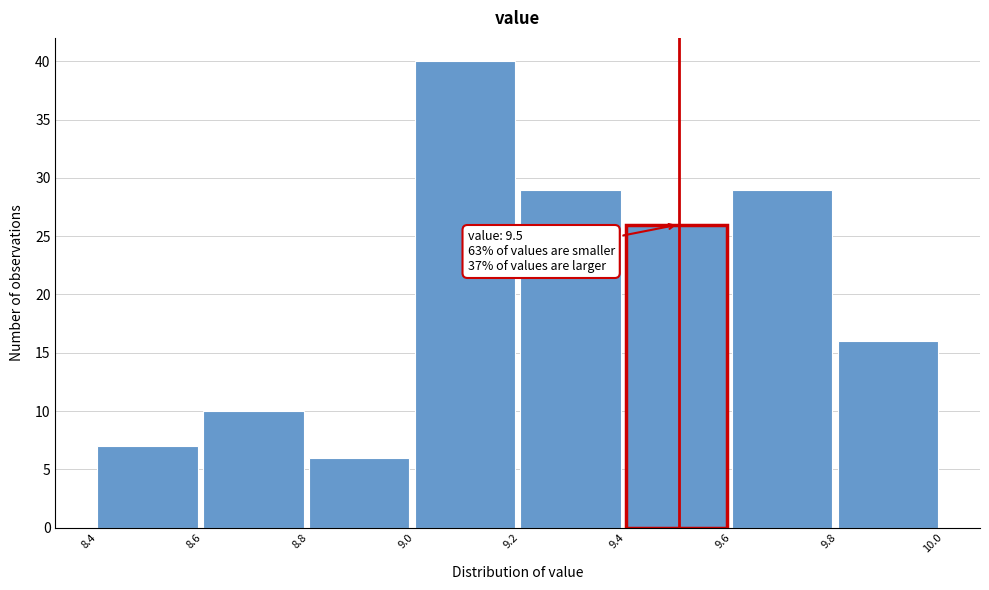

Over which range of the x-axis is the bar tallest?

9.0 to 9.2